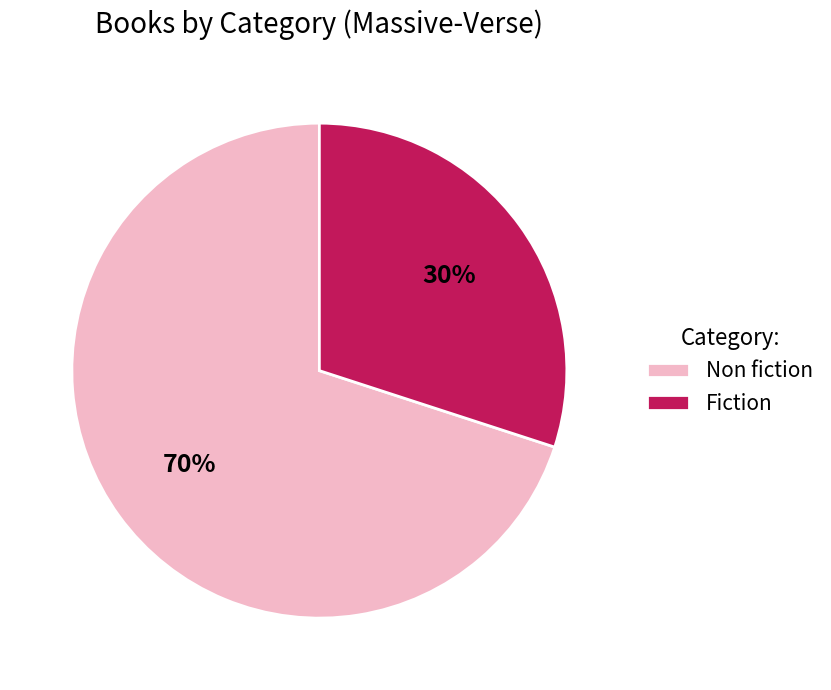

How many segments does this pie chart have?

2